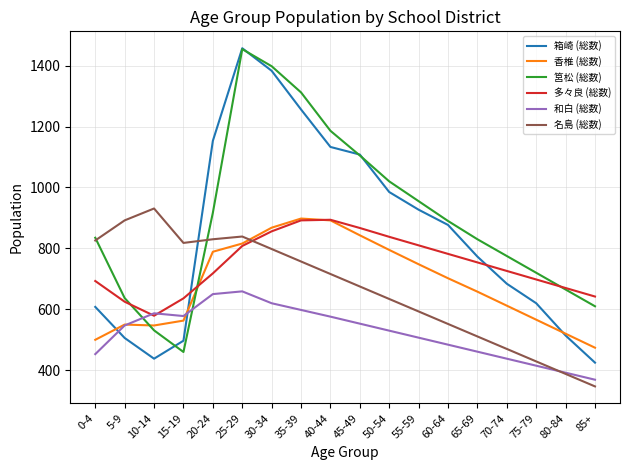

True or false: 名島 (総数) has a value of 634 at 50-54.

True